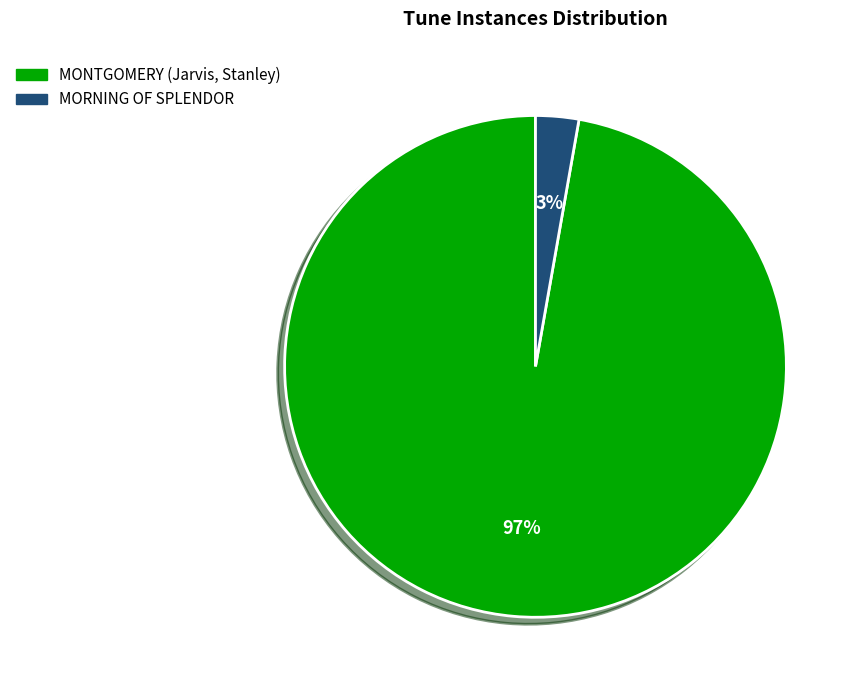

True or false: MONTGOMERY (Jarvis, Stanley) accounts for 83% of the total.

False